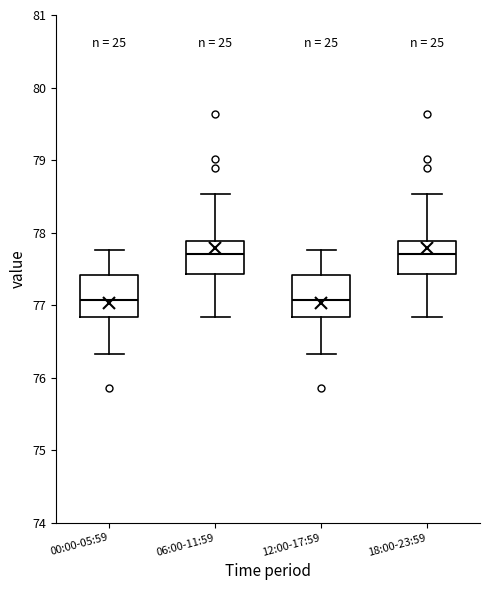

Where does the lower whisker of the box for 18:00-23:59 end on the y-axis? The values are not printed on the chart, so give them approximately, as read against the axis.

76.8